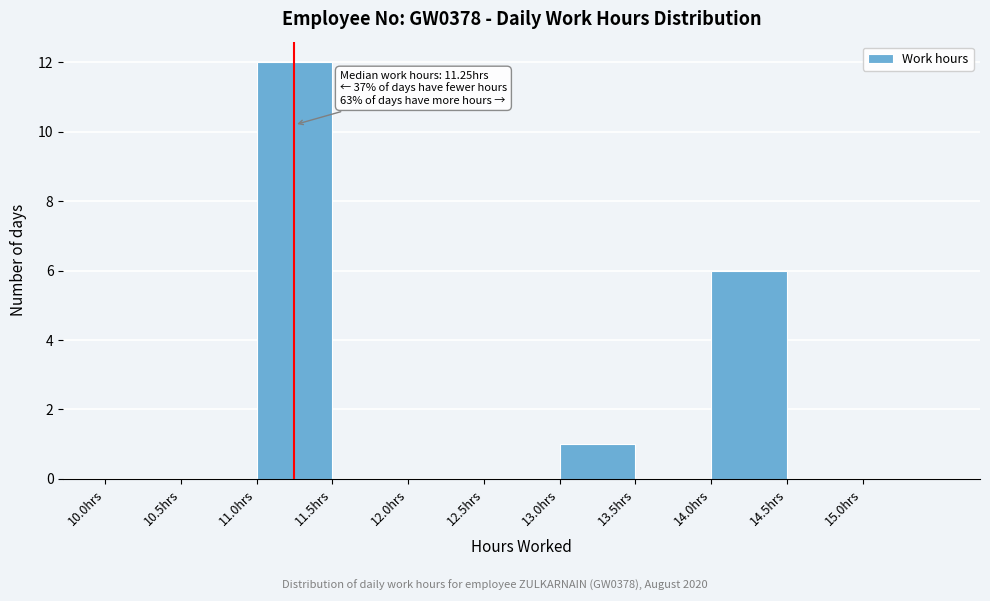

Over which range of the x-axis is the bar tallest?

11.0 to 11.5